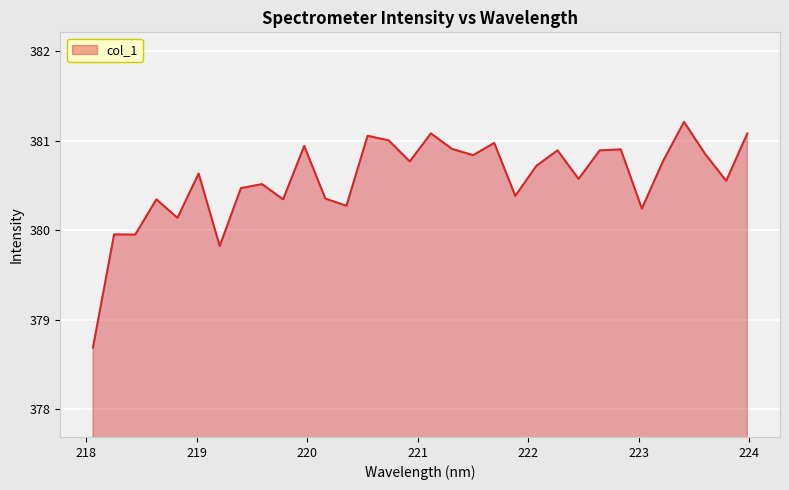

What is the difference between the maximum and minimum values?

2.5